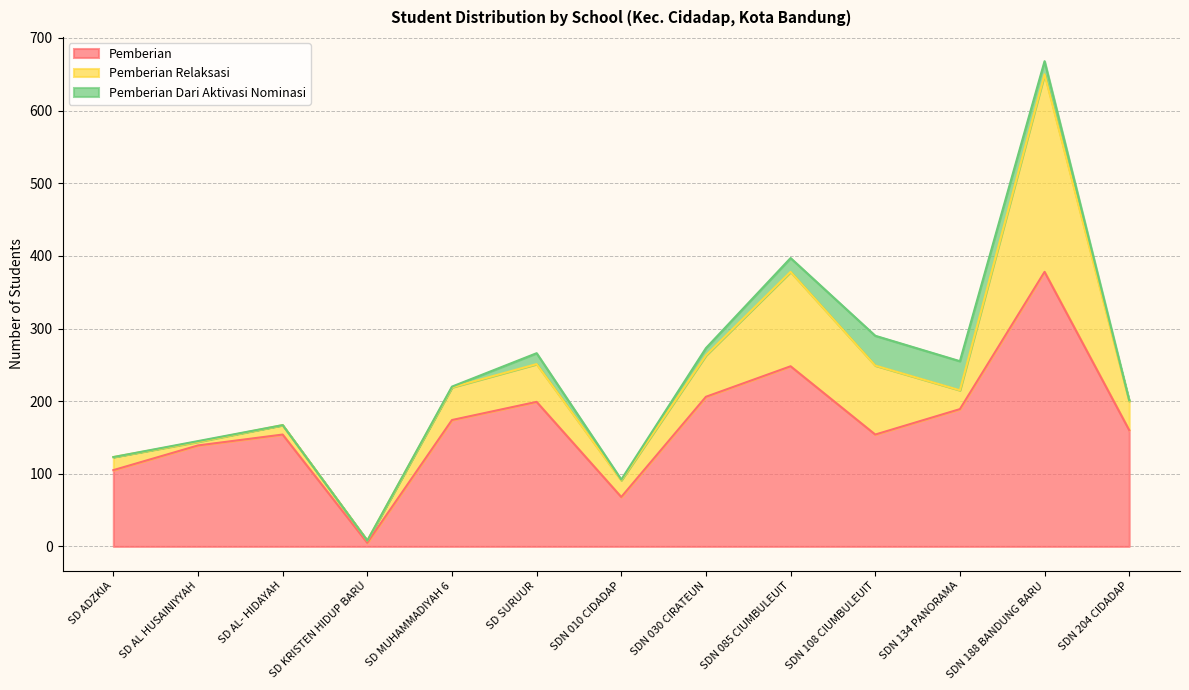

What is the difference between the highest and lowest values at SDN 204 CIDADAP?

159